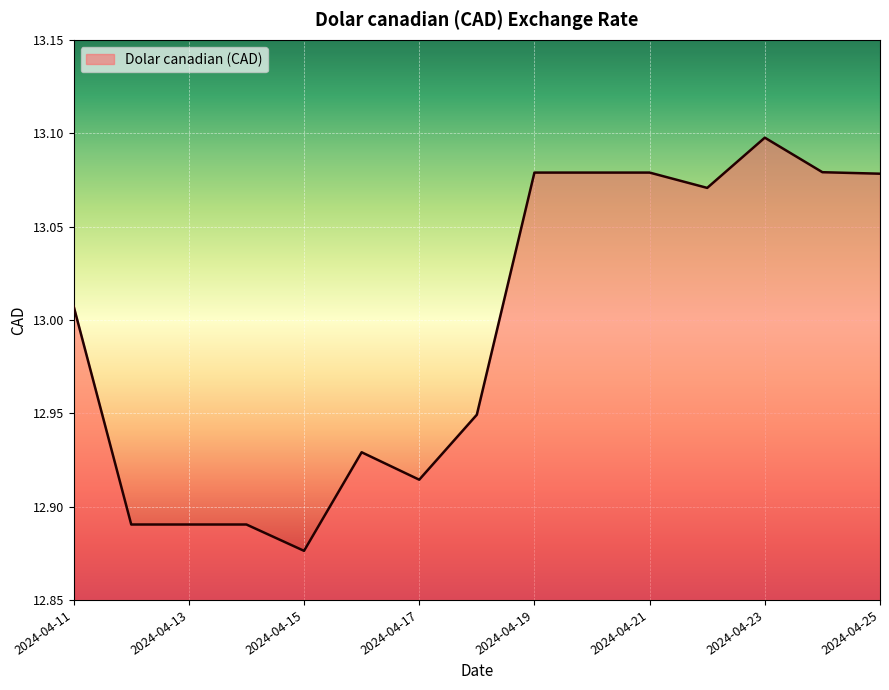

Where is the first local maximum?

2024-04-16